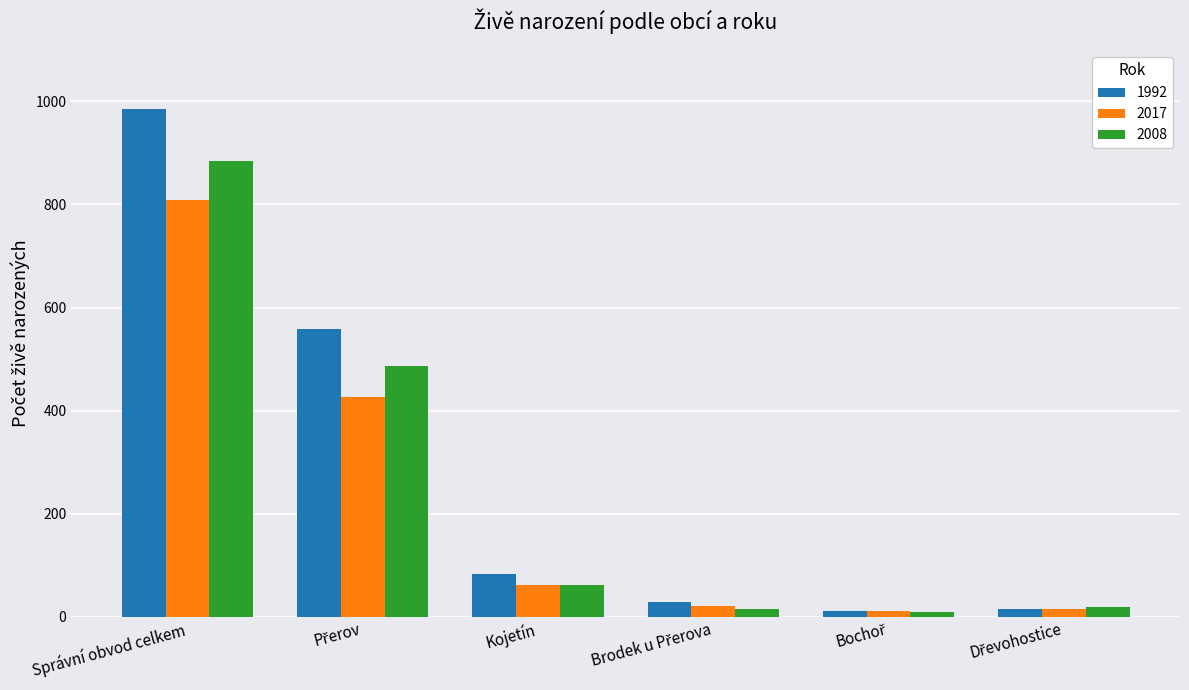

What position from the left is Kojetín?

3